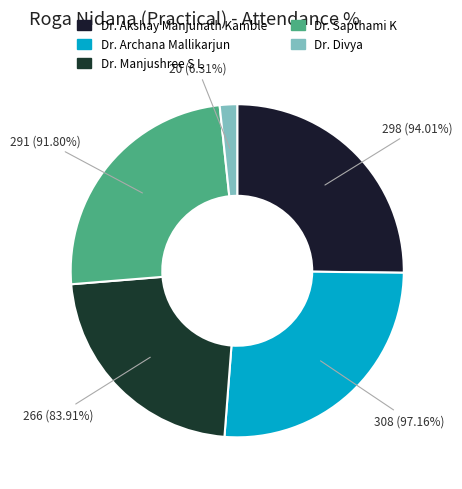

Which slice is the smallest?

Dr. Divya